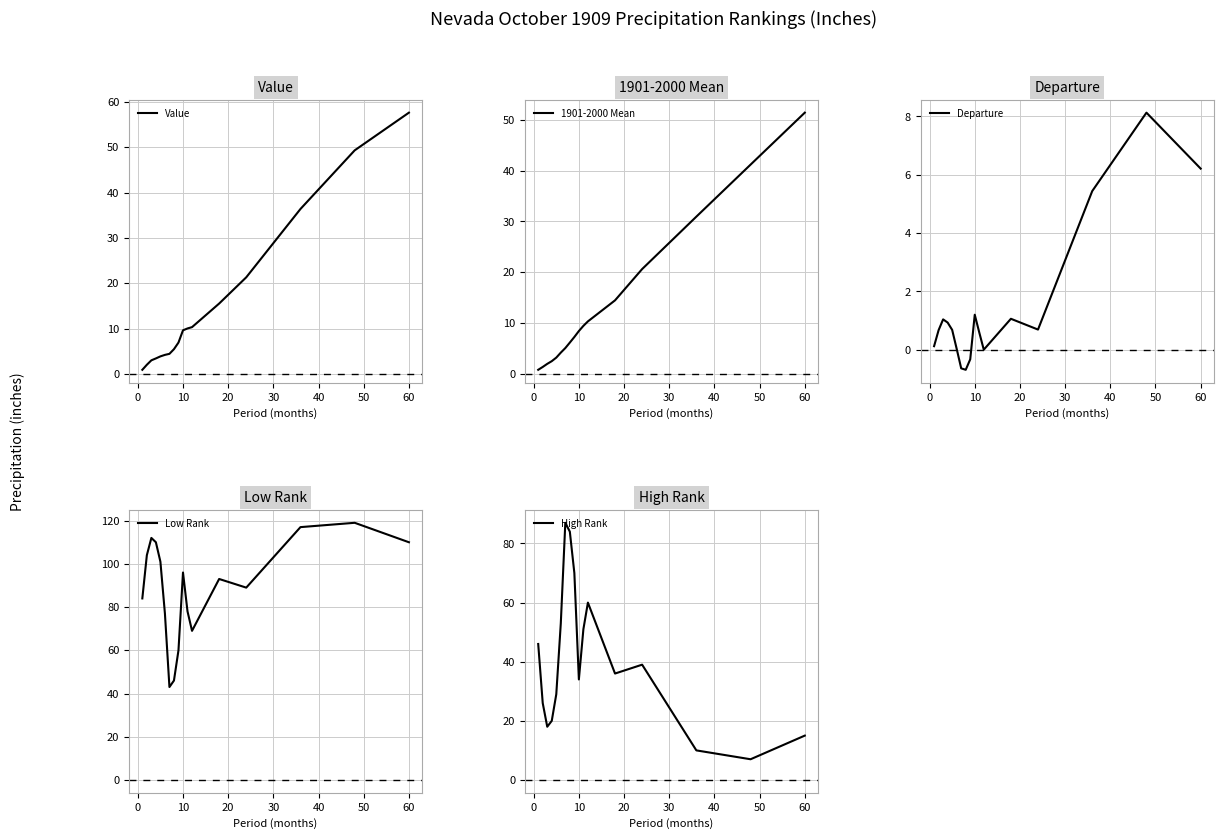

What is the maximum value for Value?

57.6